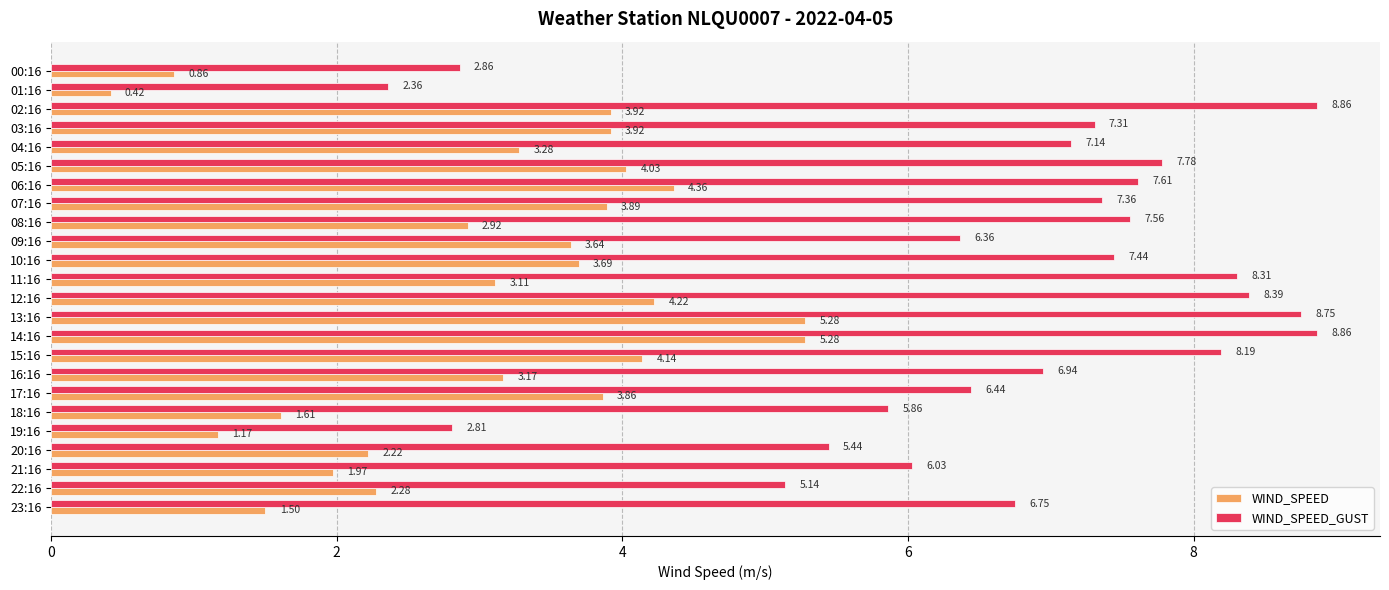

Is the value of WIND_SPEED at 20:16 greater than the value of WIND_SPEED_GUST at 17:16?

No